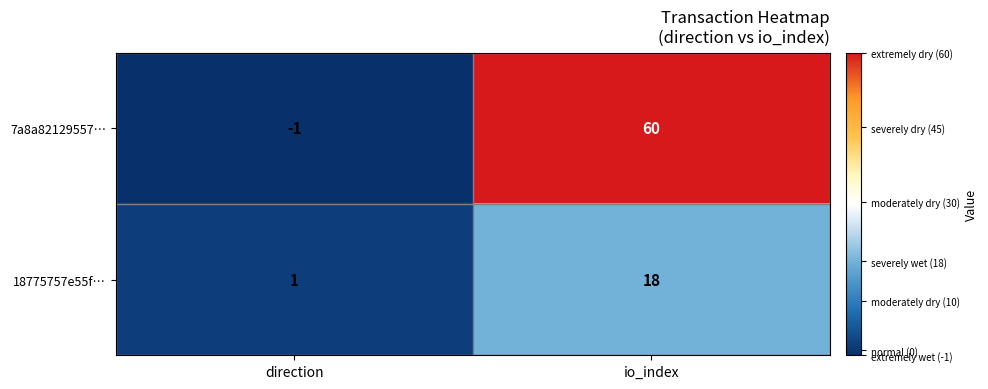

List the series in order of their peak value, lowest first.

18775757e55f…, 7a8a82129557…